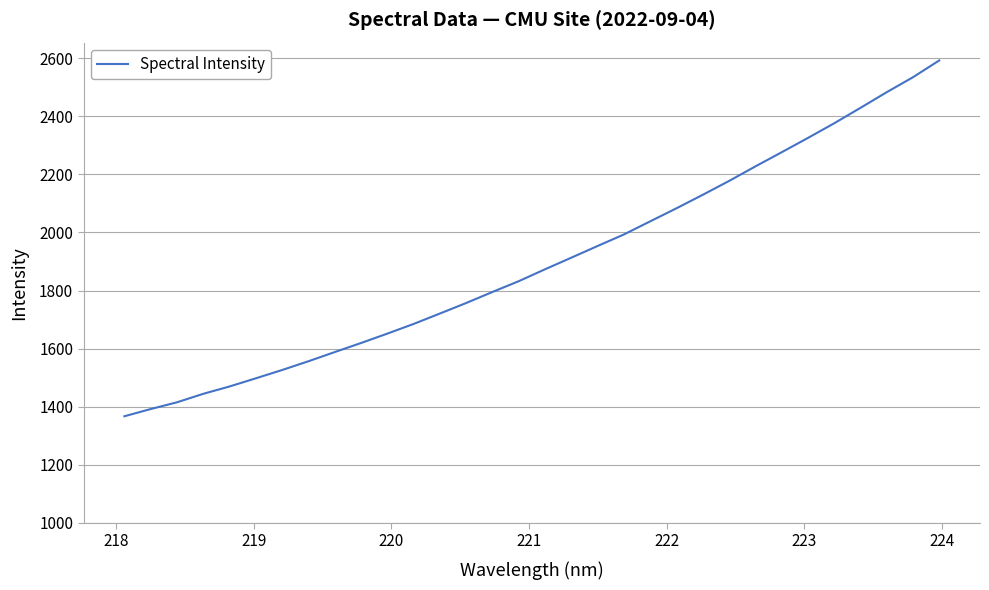

Does the chart display data point markers on the line(s)?

No